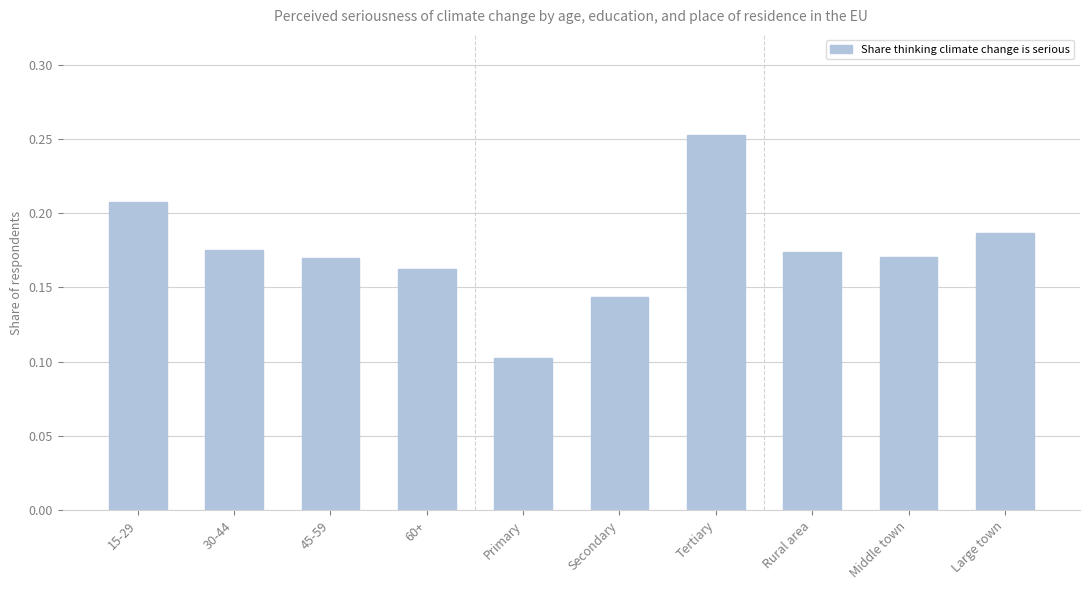

How many values are between 0 and 1?

10